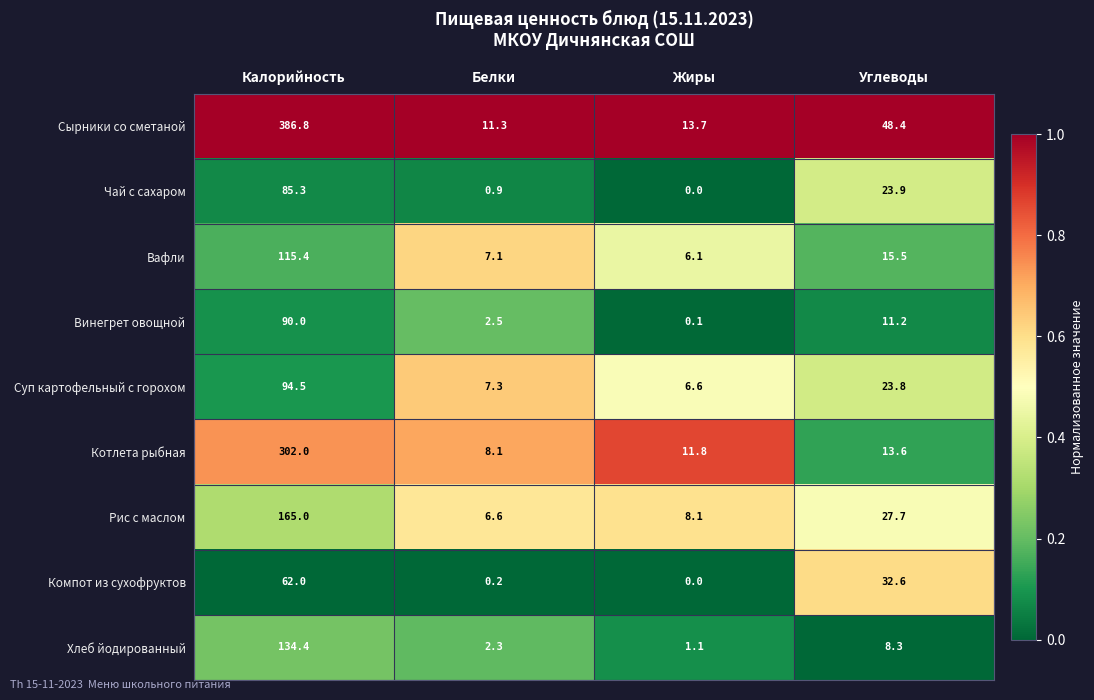

At which label does Котлета рыбная first exceed 13?

Калорийность